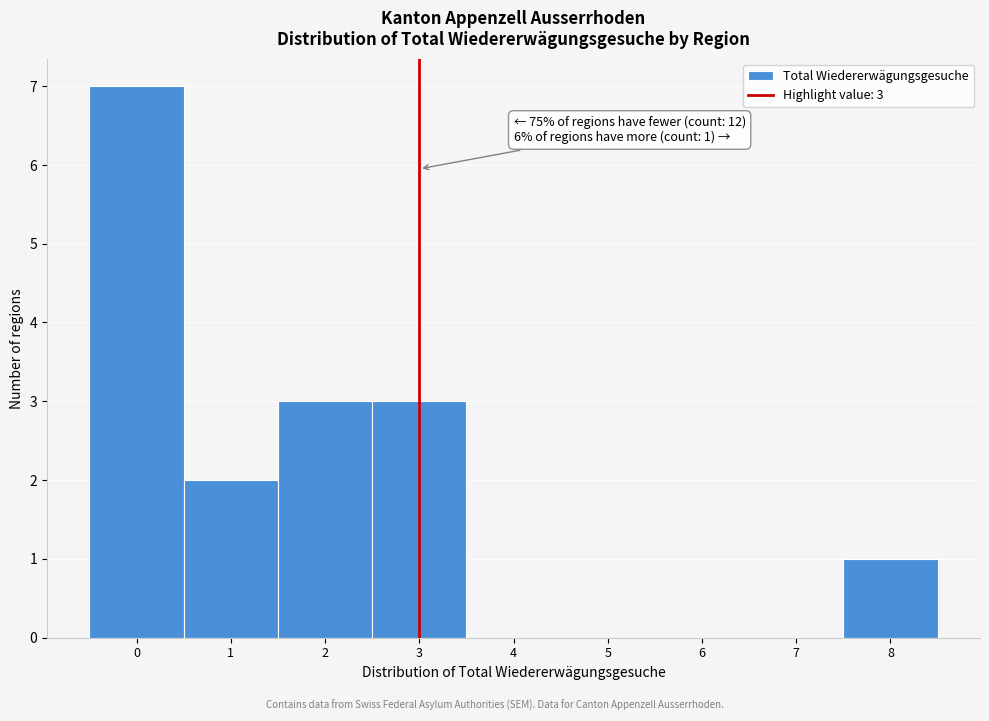

Which range on the x-axis has the tallest bar?

-0.5 to 0.5